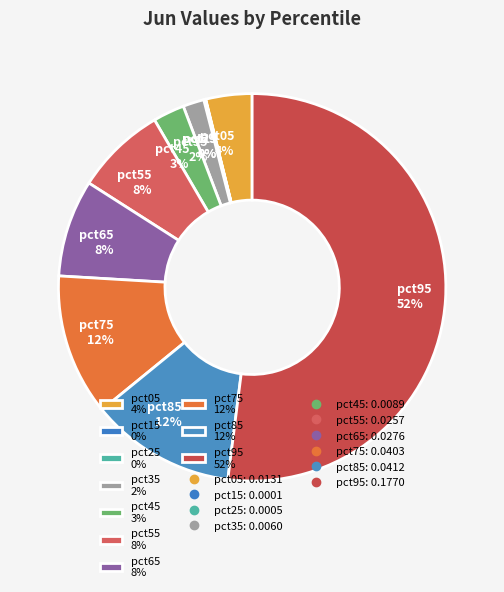

Which category has the biggest portion of the pie?

pct95